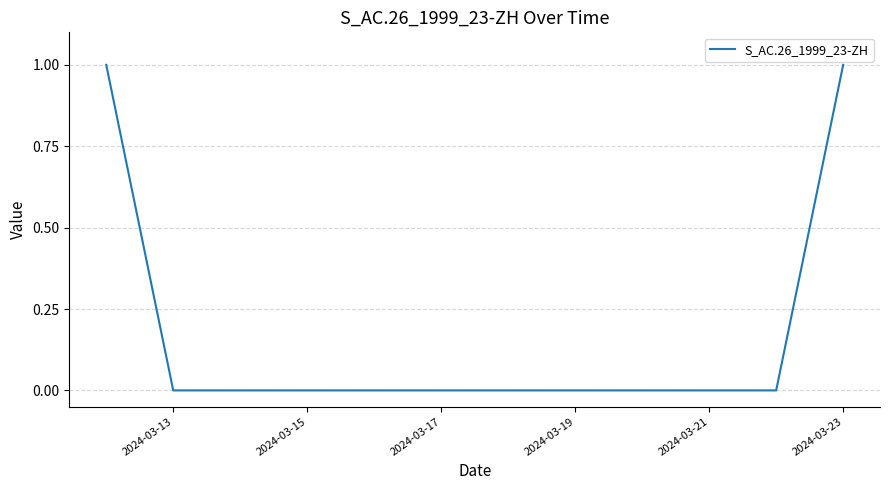

Is this an area chart (filled region under the line)?

No